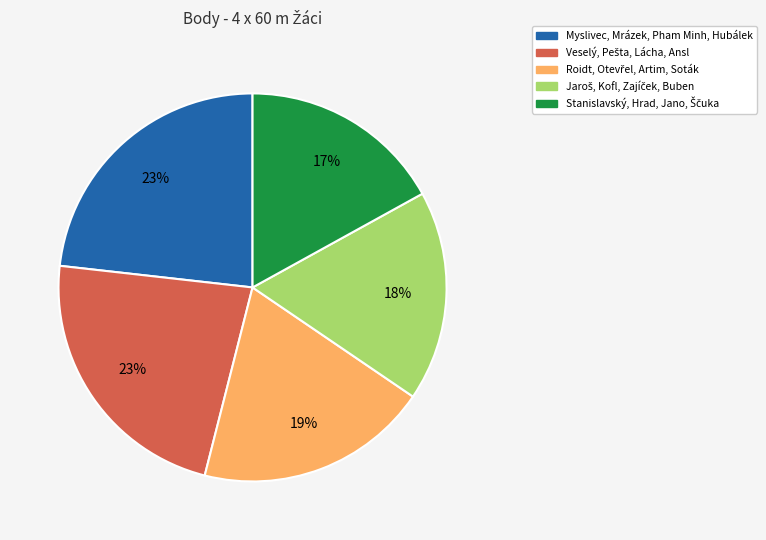

To the nearest percent, what is the average slice percentage?

20%